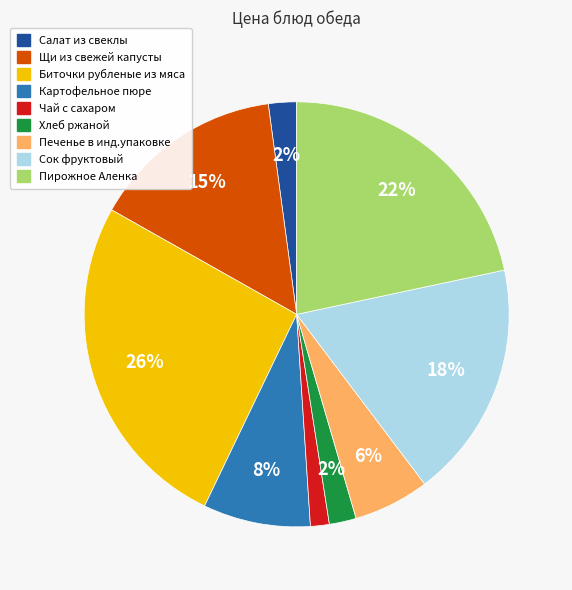

To the nearest percent, what is the difference between the largest and smallest slice percentages?

25%